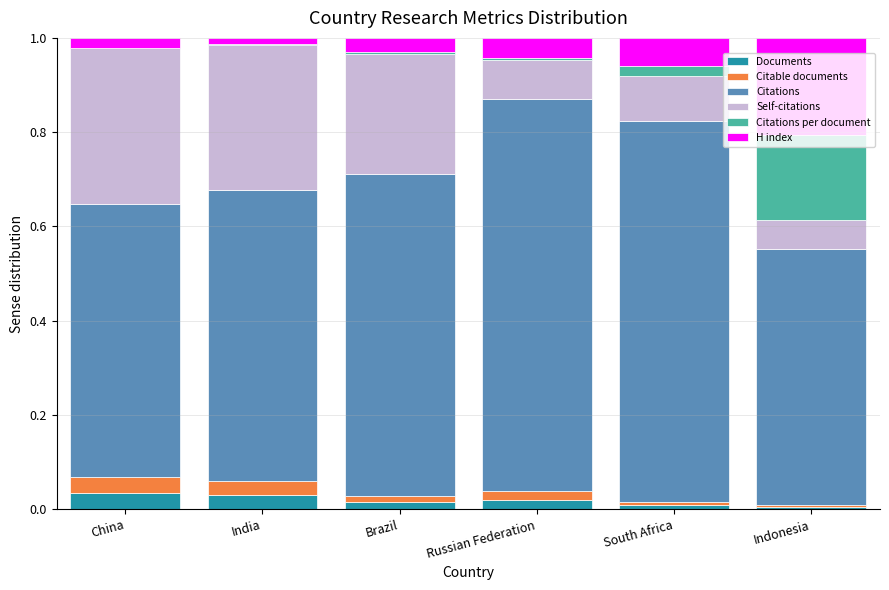

How many distinct data groups are displayed?

6